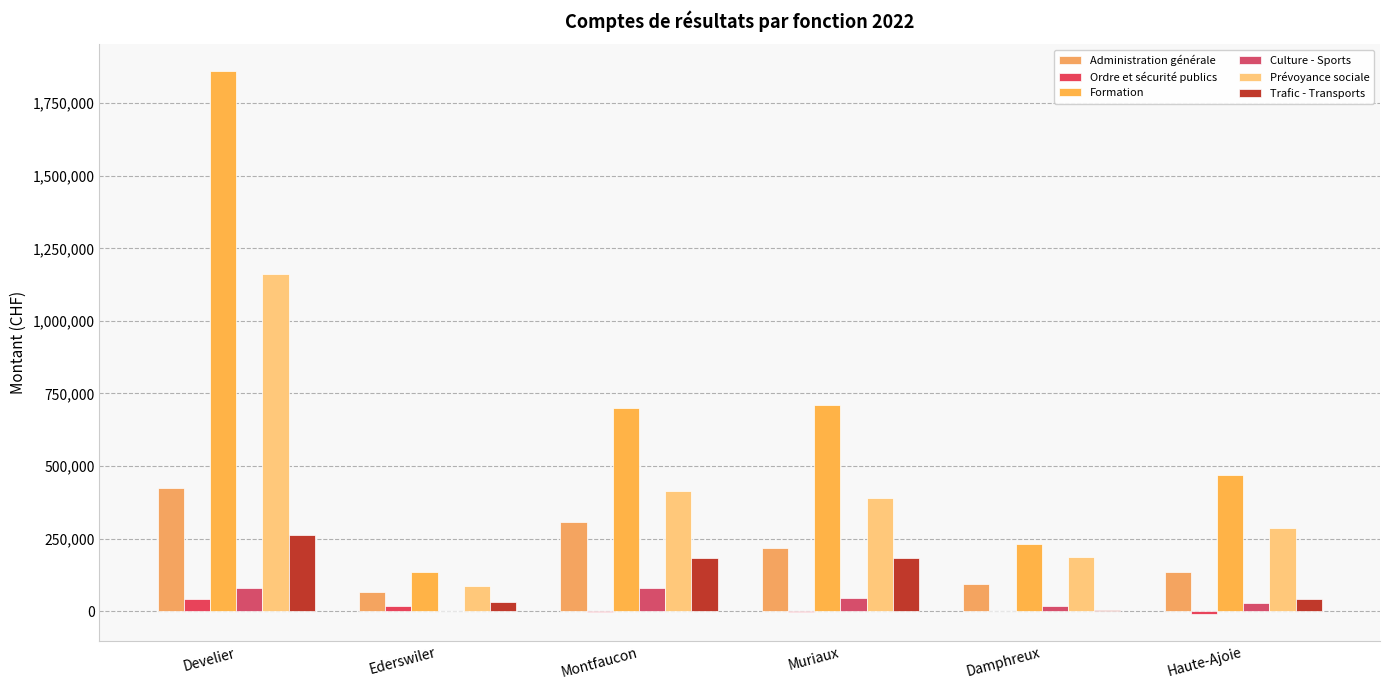

What value does the Culture - Sports series have at Develier?

80755.8